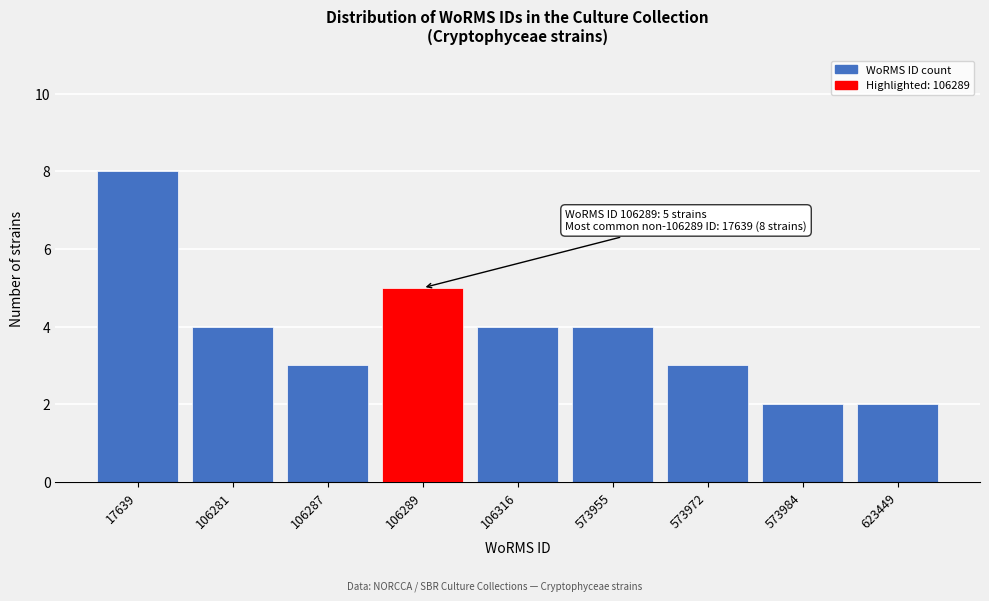

Reading right to left, what are all the values shown in this chart?

2	2	3	4	4	5	3	4	8